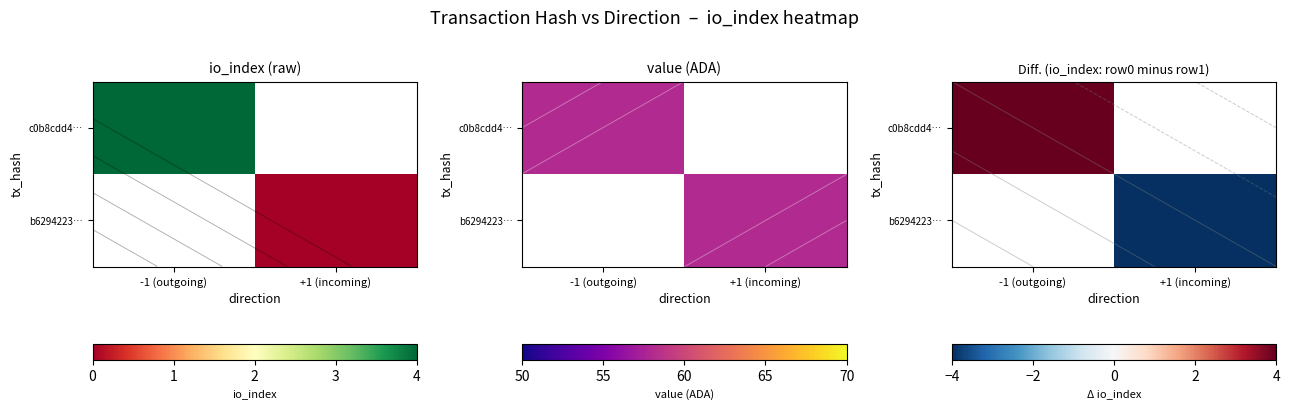

Count the number of categories in the chart.

2